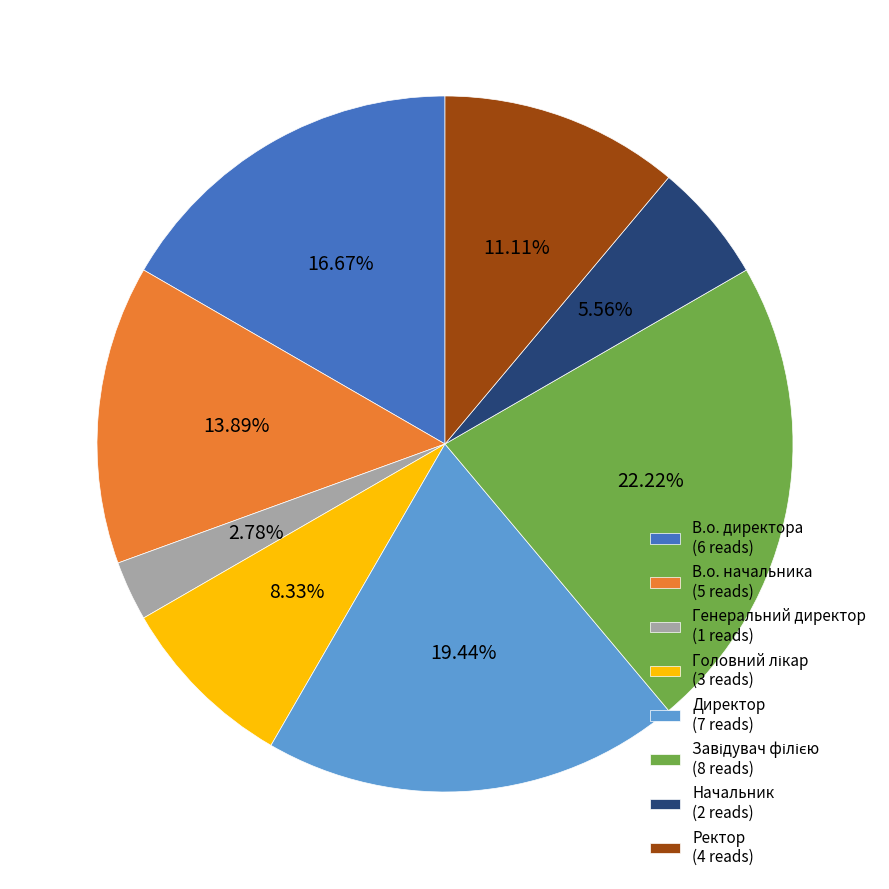

To the nearest percent, what percentage of the pie is Ректор?

11%